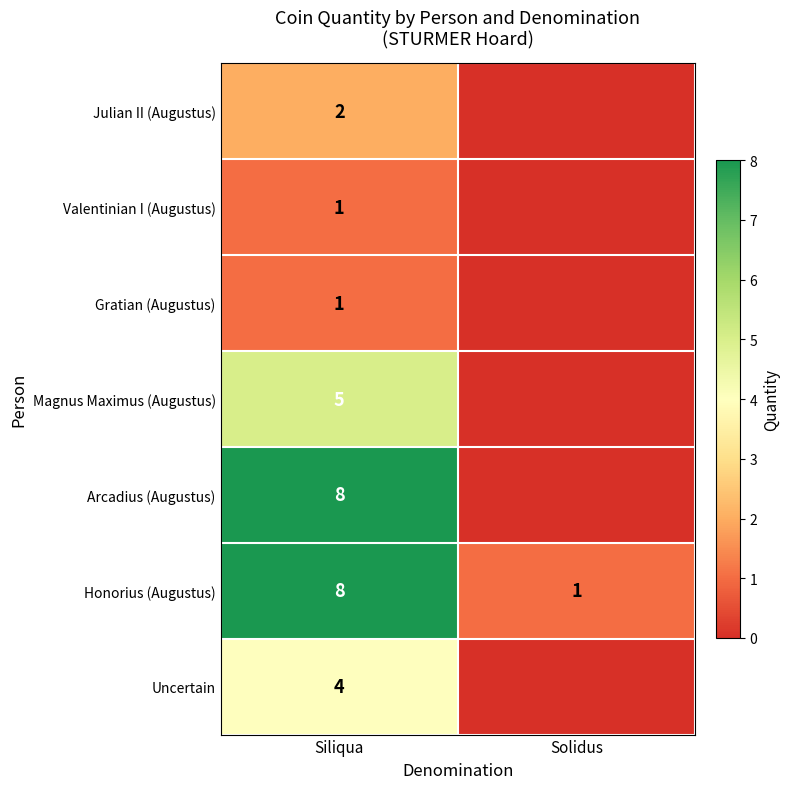

What is the spread (max minus min) of values at Siliqua?

7